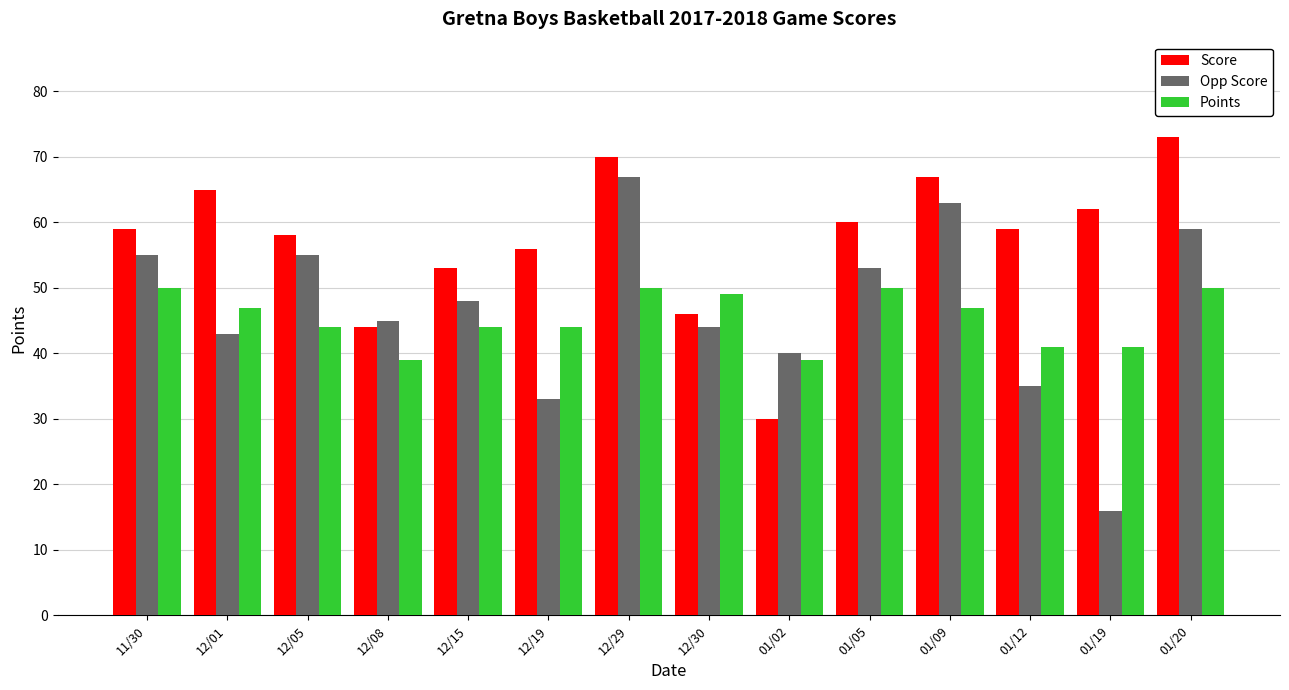

What is the minimum value for Opp Score?

16